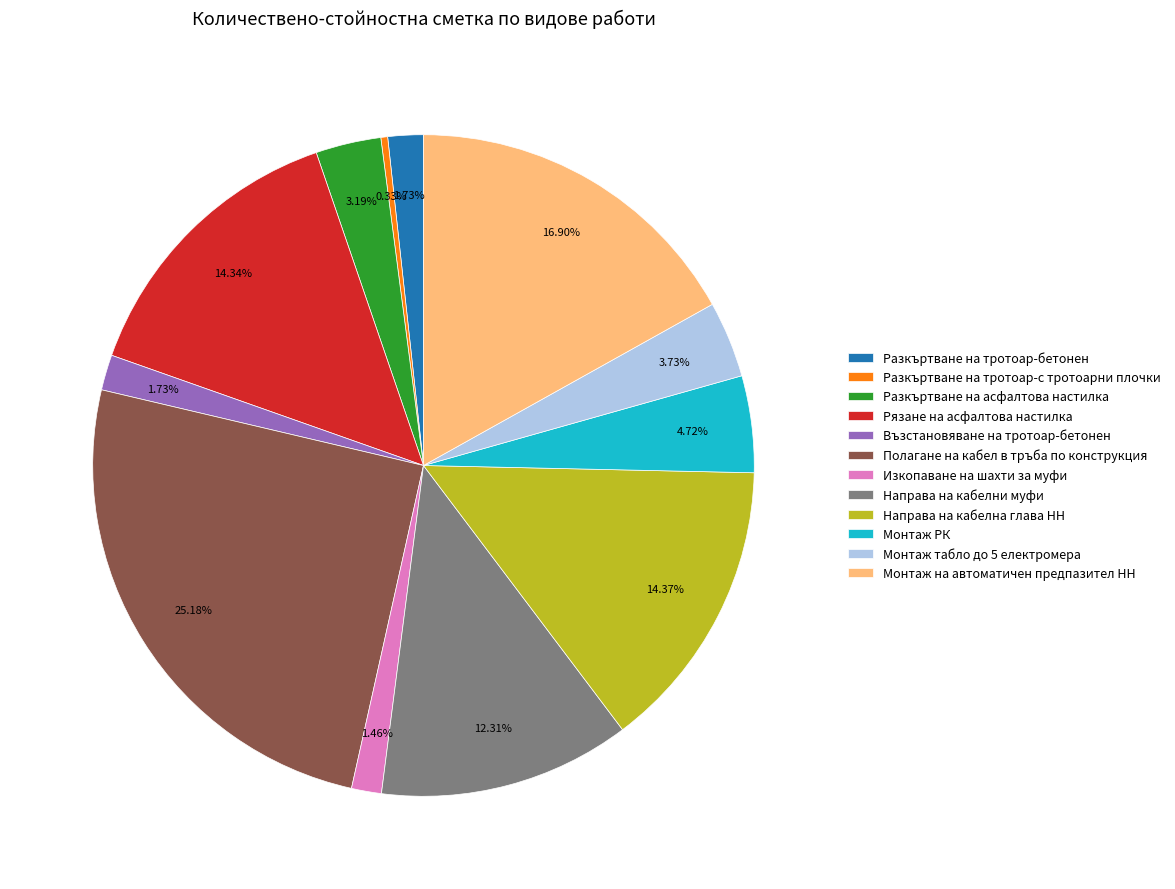

Count the number of slices in the pie.

12